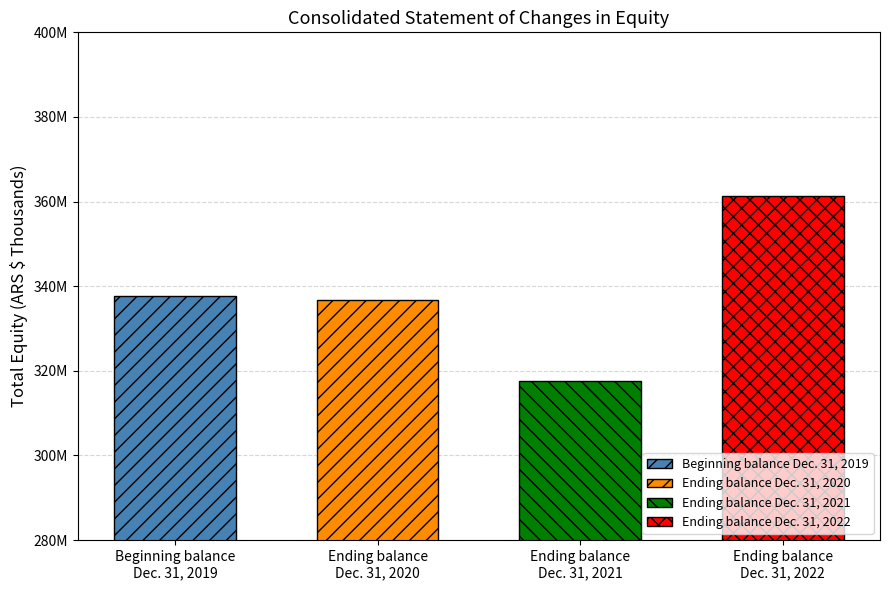

At which label does the data first exceed 337588430?

Ending balance
Dec. 31, 2022